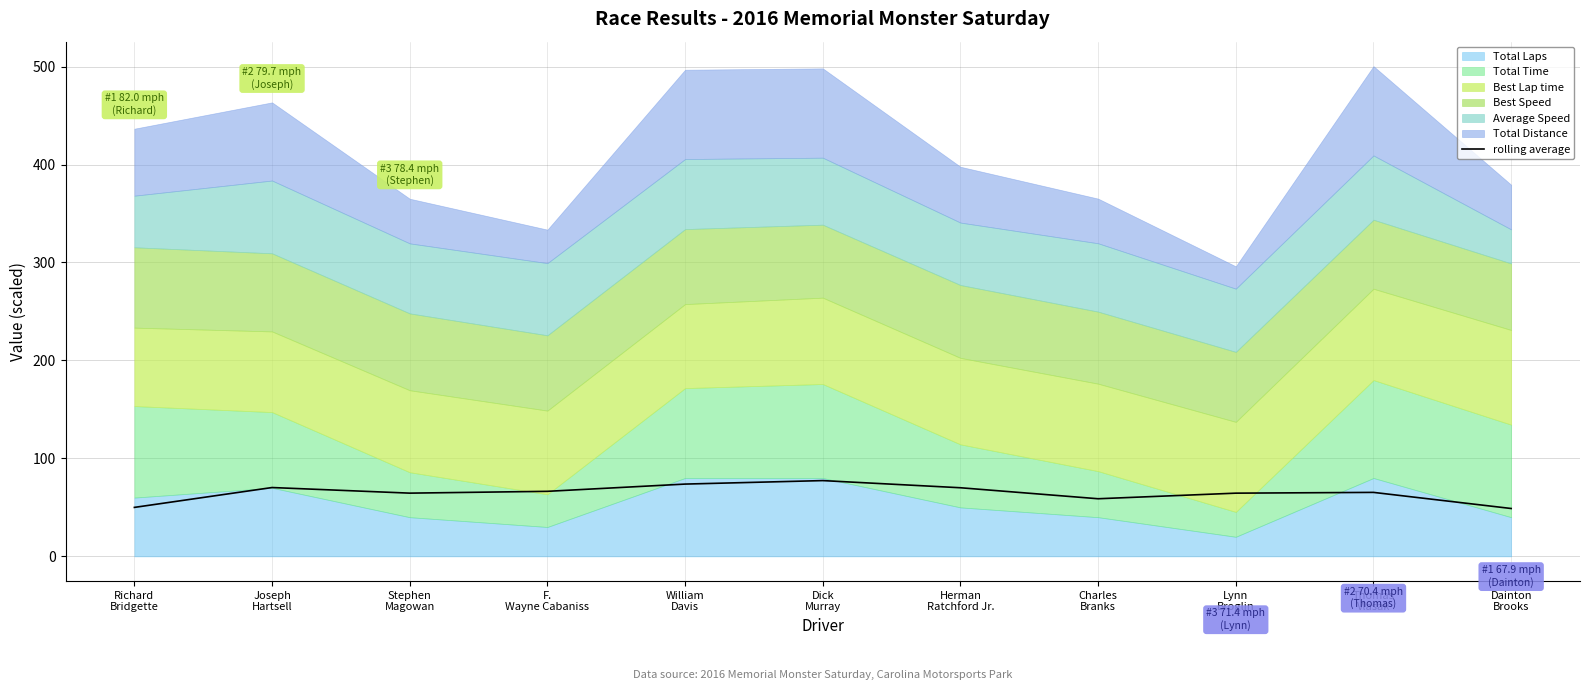

What is the difference between the second highest and second lowest values?

23.8